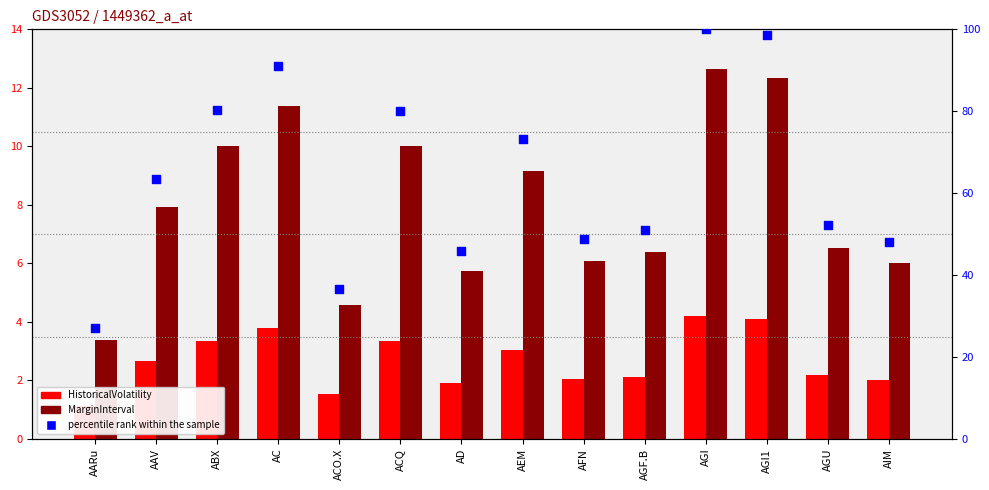

Which series has the widest spread of Y values?

percentile rank within the sample